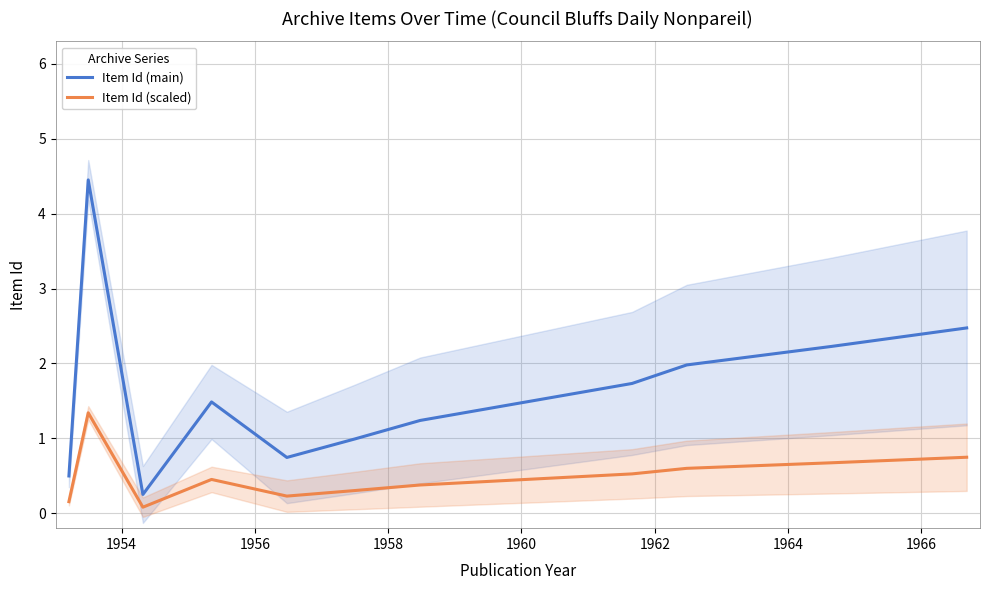

True or false: Item Id (scaled) and Item Id (main) intersect in this chart.

False